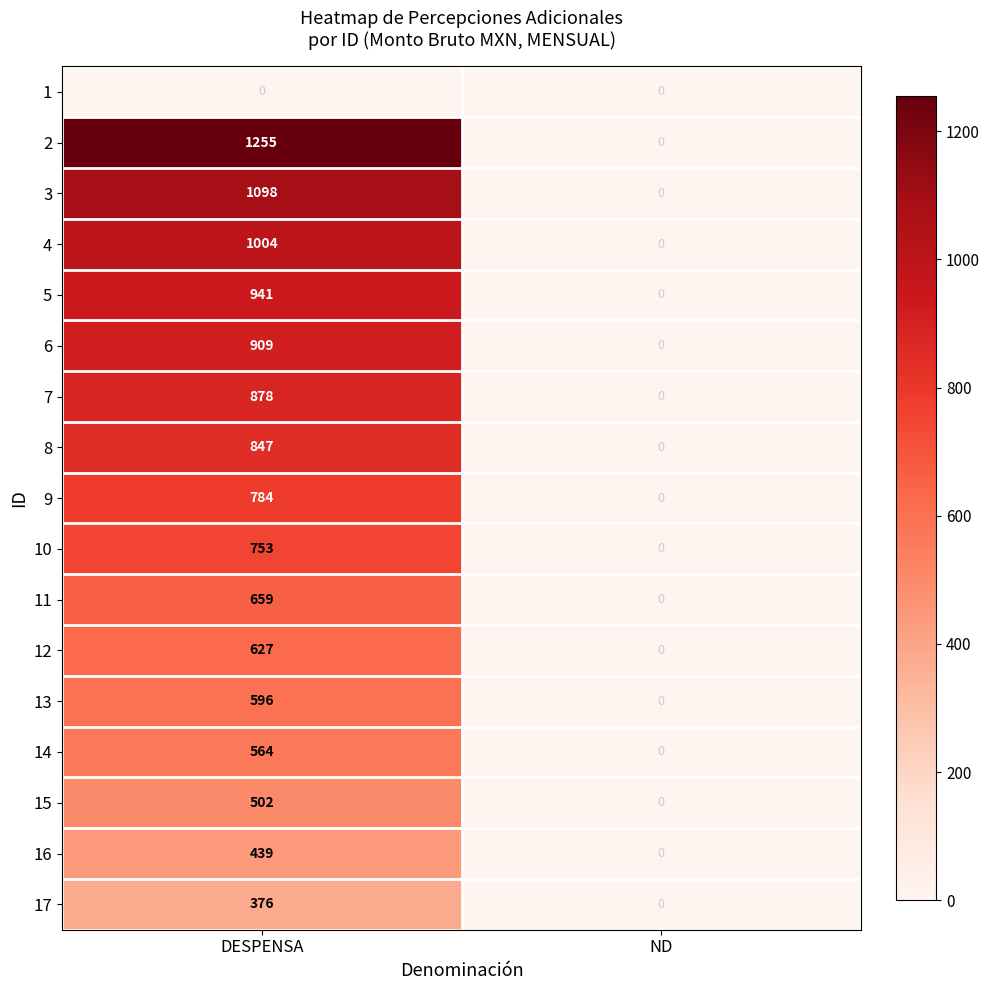

What is the average value of the 7 series?

439